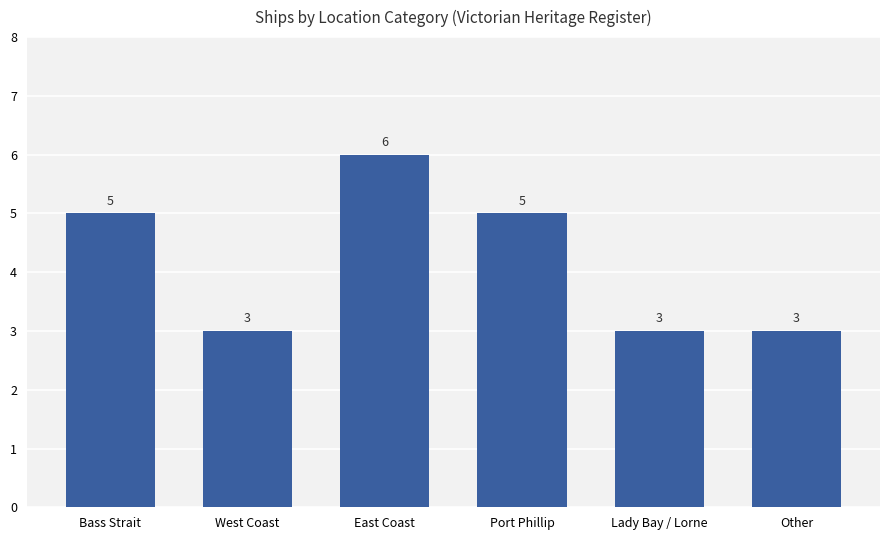

Count the values in the range 3 to 5.

5